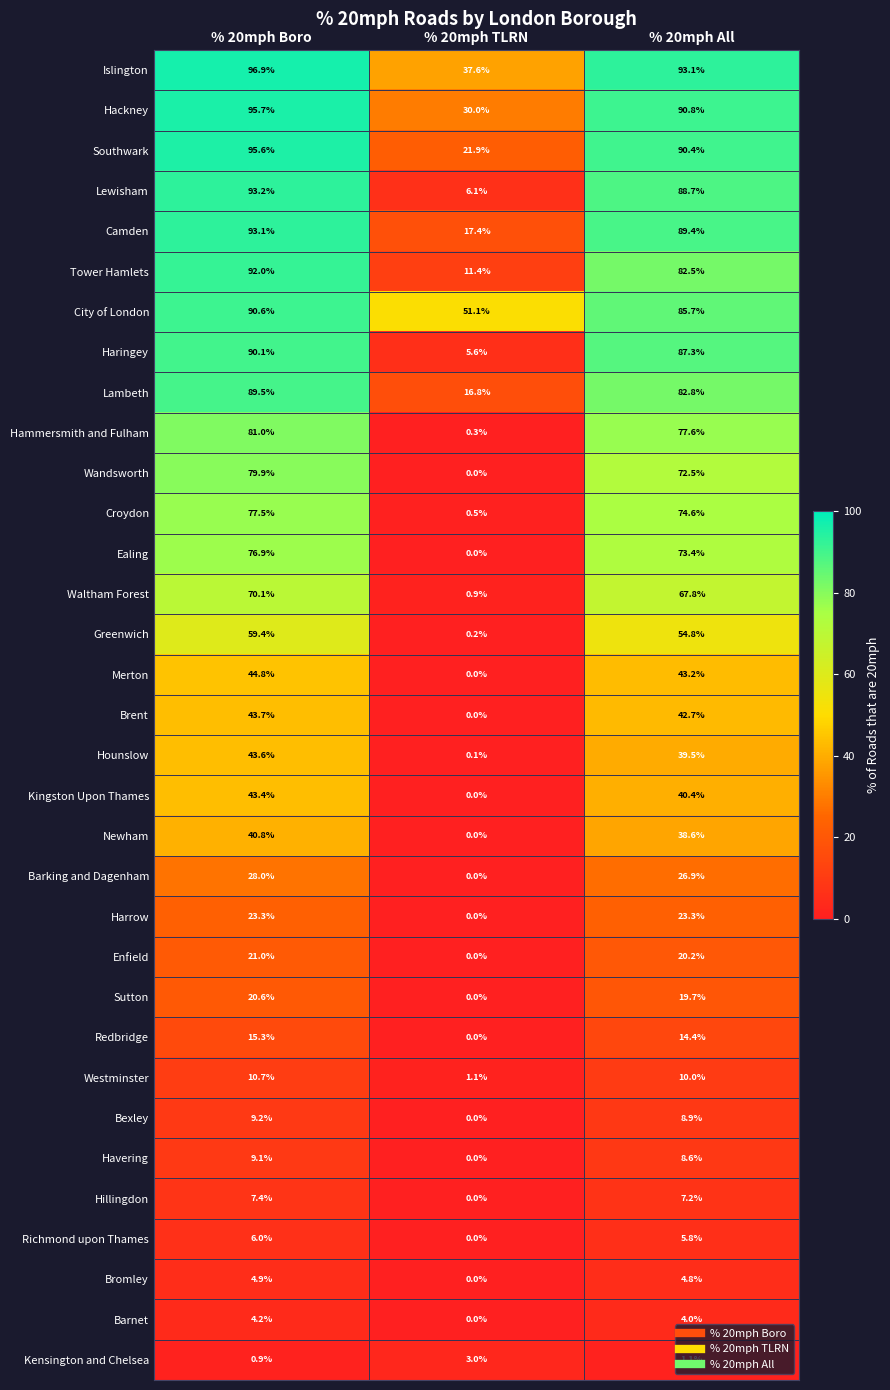

At which label is Hounslow closest to 21?

% 20mph All